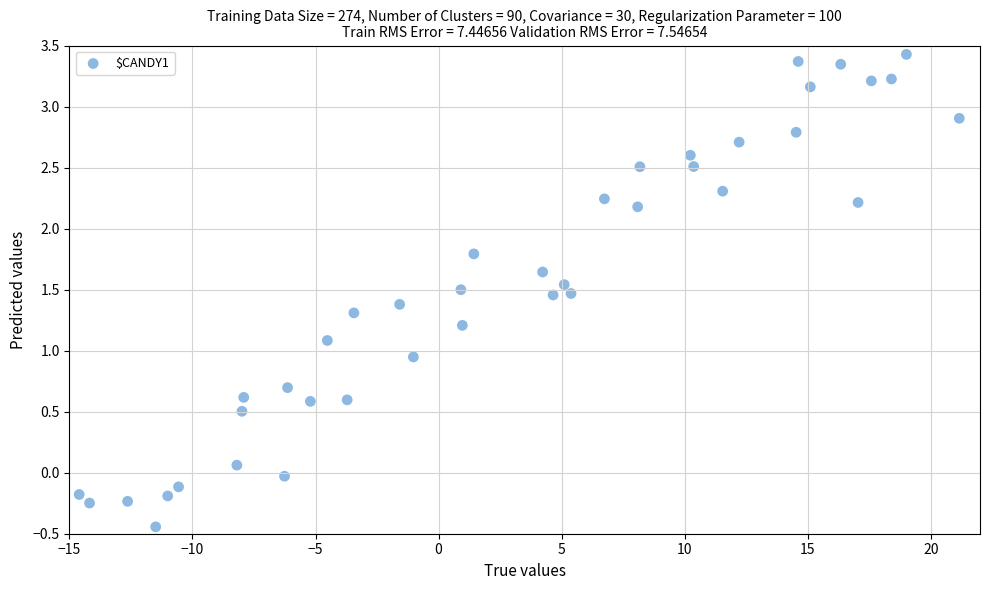

What is the range of X values (max minus min)?

35.8